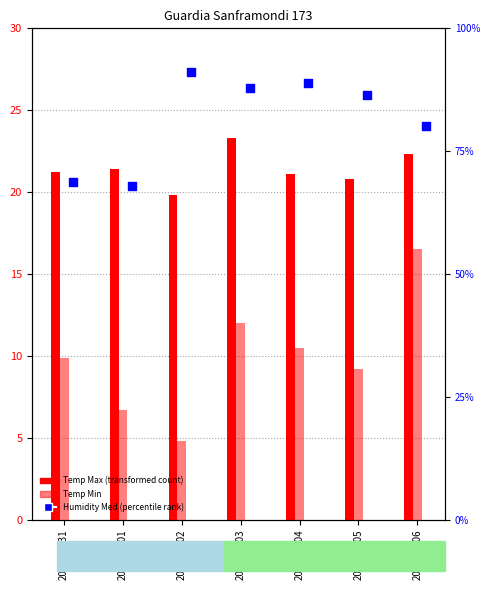

Which series has the largest total across all categories?

Humidity Med